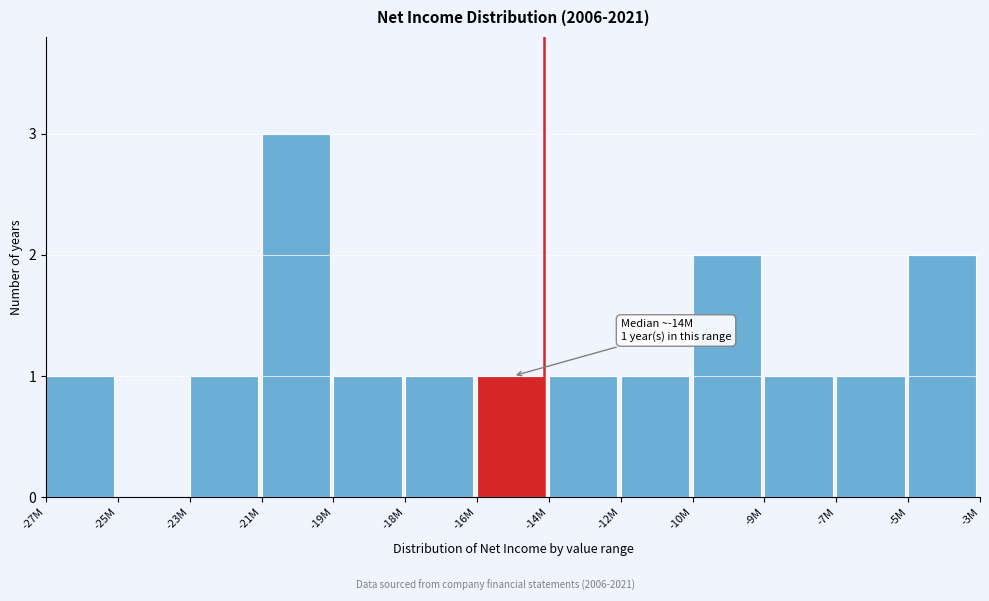

Reading left to right, list all the values displayed in this chart.

-27M=1	-25M=0	-23M=1	-21M=3	-19M=1	-18M=1	-16M=1	-14M=1	-12M=1	-10M=2	-9M=1	-7M=1	-5M=2